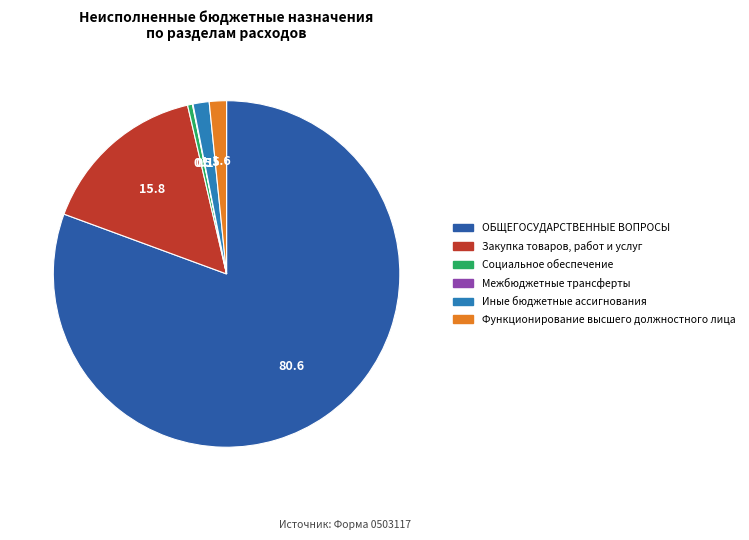

Combined, do ОБЩЕГОСУДАРСТВЕННЫЕ ВОПРОСЫ and Социальное обеспечение account for over 50%?

Yes